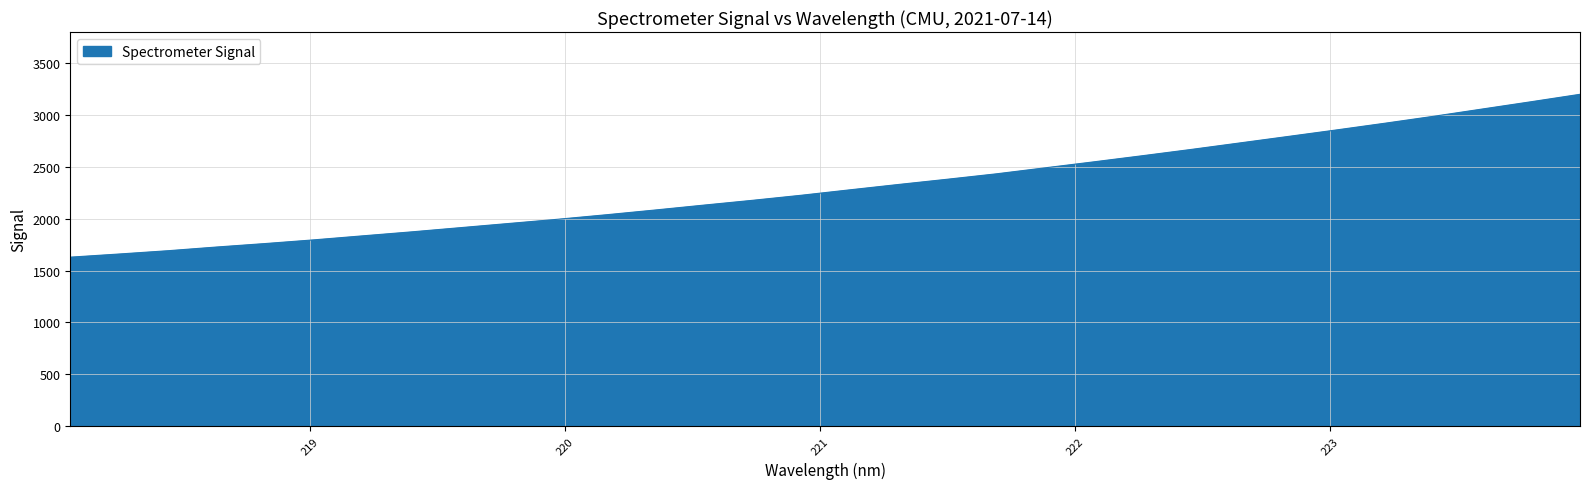

What is the difference between the maximum and minimum values?

1570.1